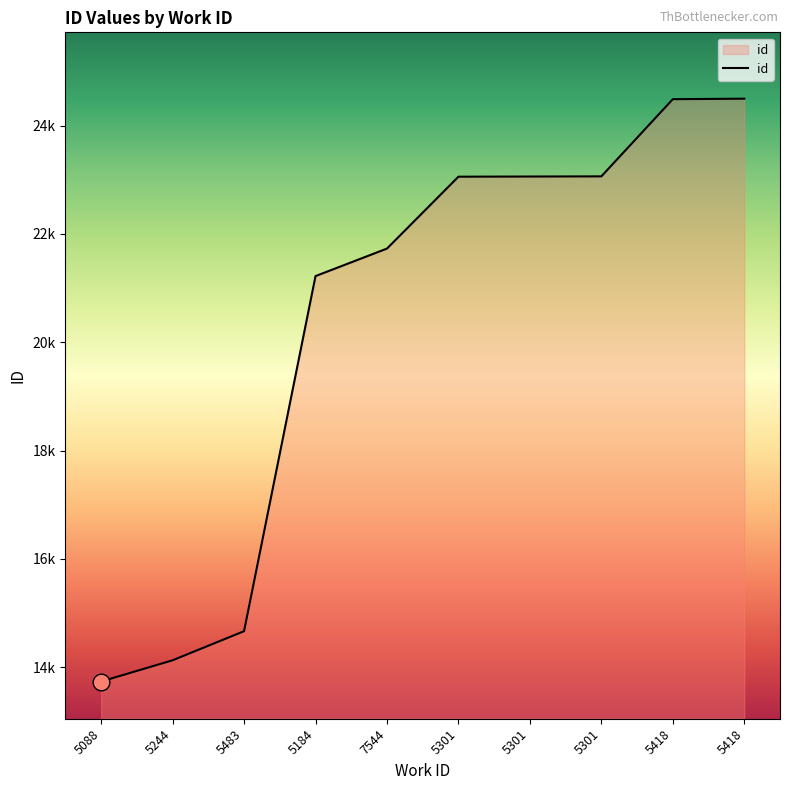

What is the difference between the maximum and second lowest values?

10367